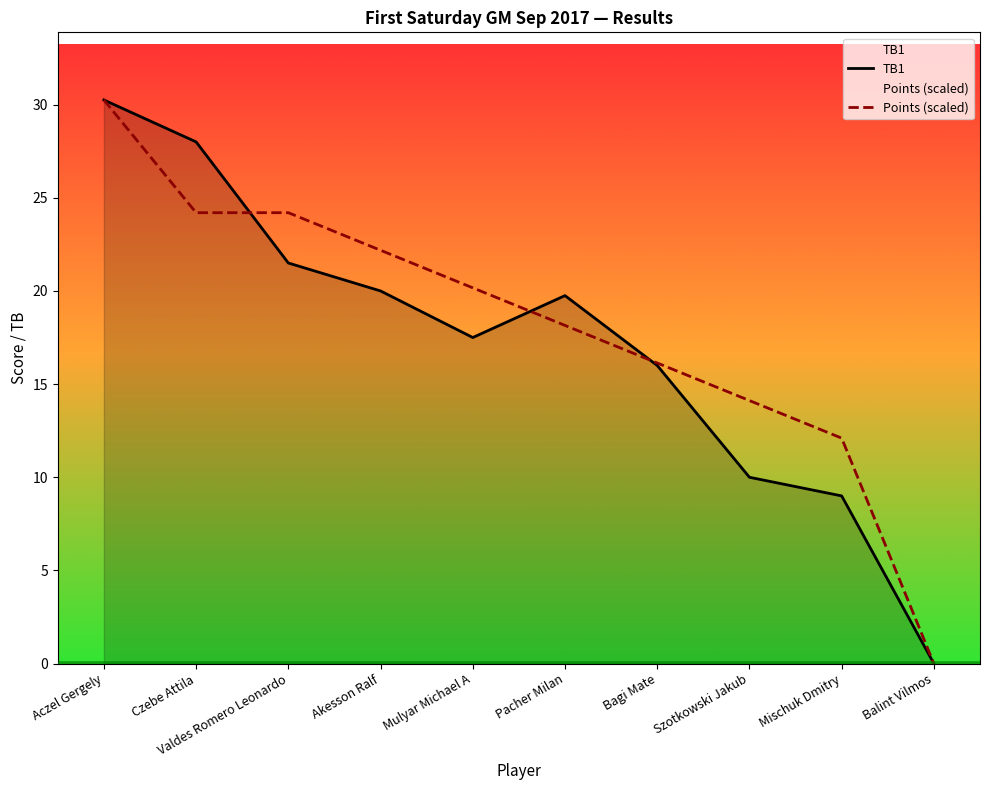

Does the chart display data point markers on the line(s)?

No